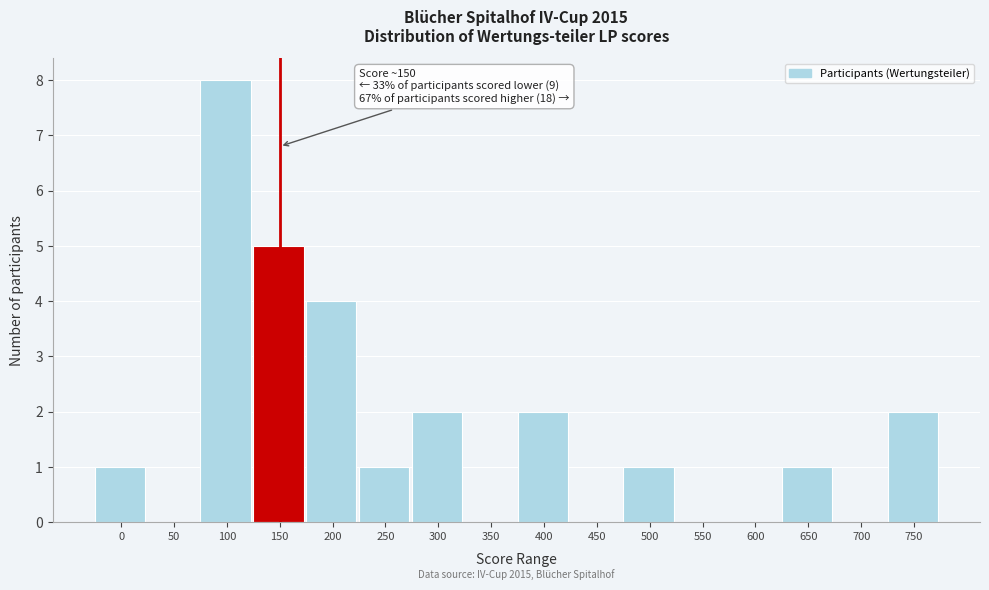

Reading left to right, extract all data points from this chart.

0=1	50=0	100=8	150=5	200=4	250=1	300=2	350=0	400=2	450=0	500=1	550=0	600=0	650=1	700=0	750=2